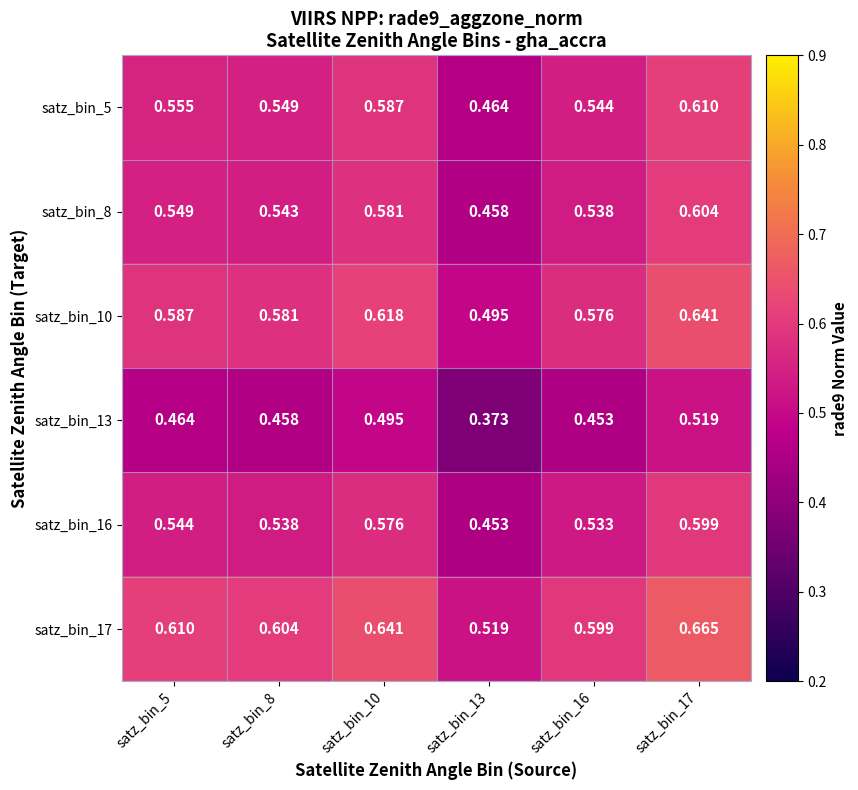

Is the value of satz_bin_8 at satz_bin_10 greater than the value of satz_bin_13 at satz_bin_5?

Yes